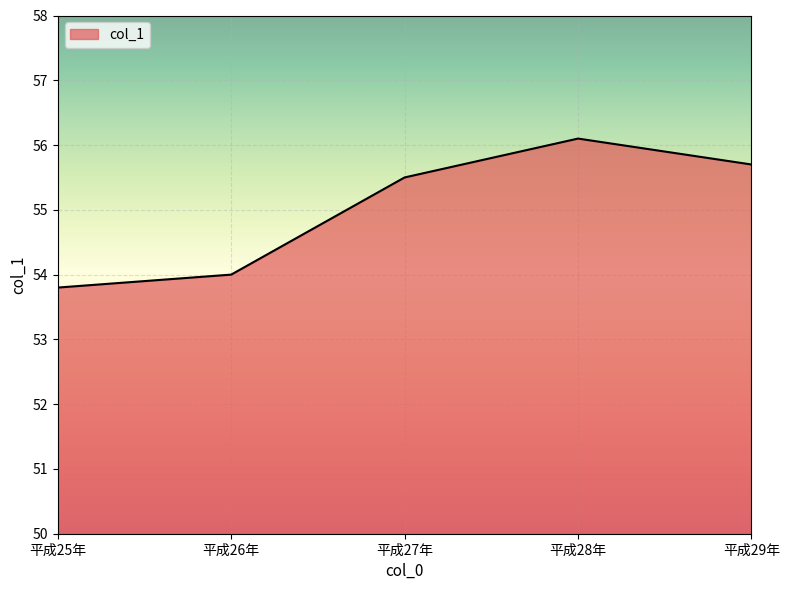

Which category has the highest value across all series?

平成28年